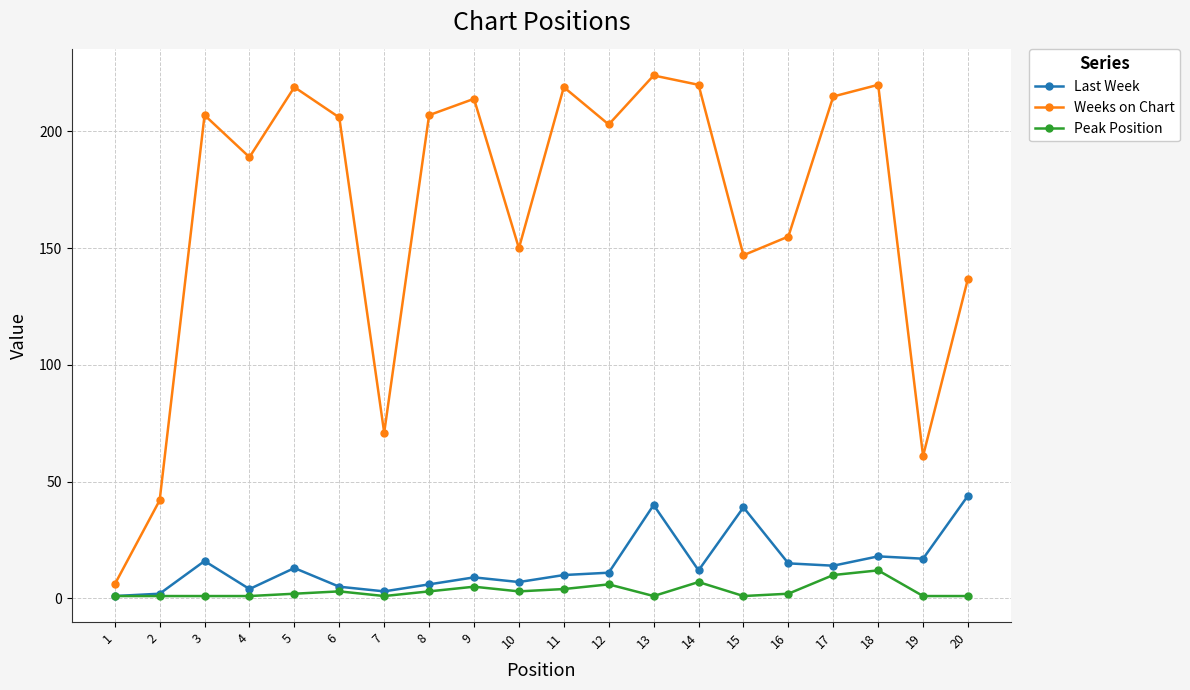

What is the difference between the highest and lowest values at 14?

213